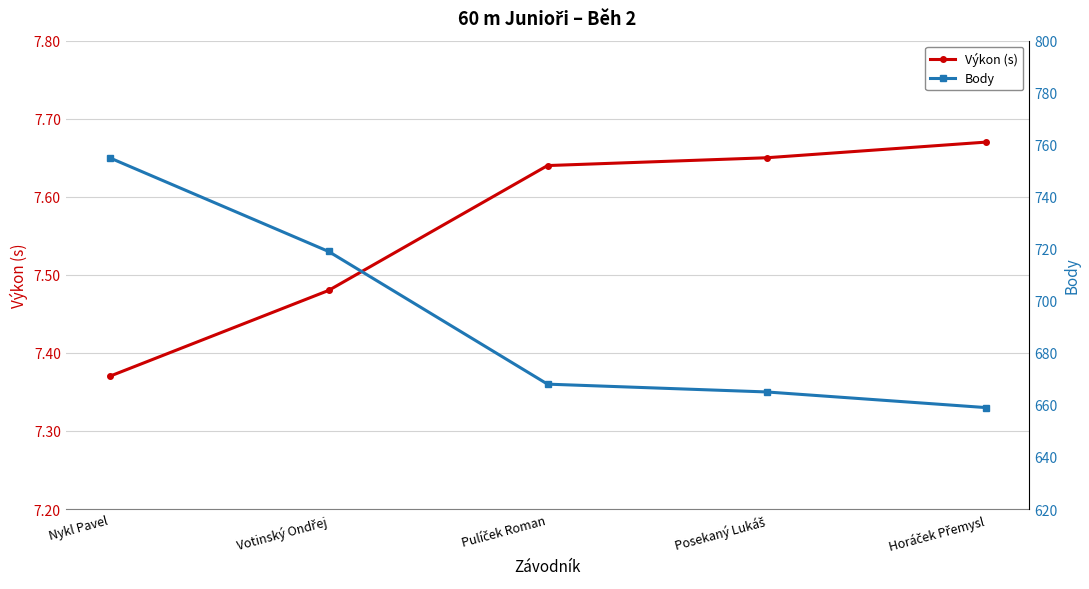

True or false: Body and Výkon (s) cross at least once.

False